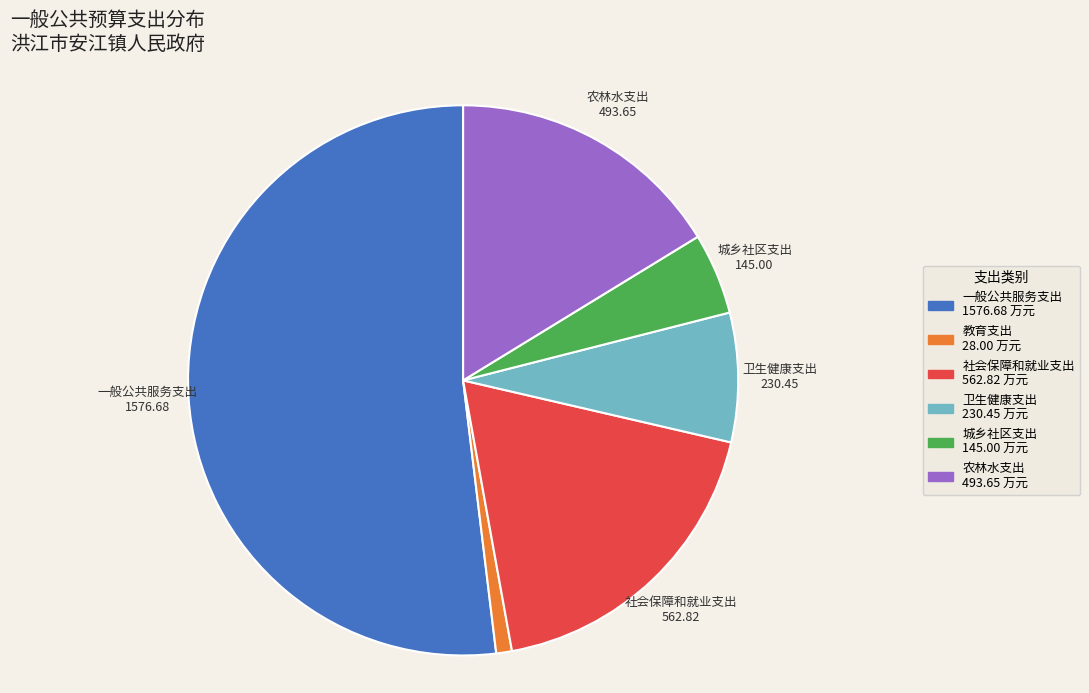

Is it true that 一般公共服务支出 is 52% of the pie?

True